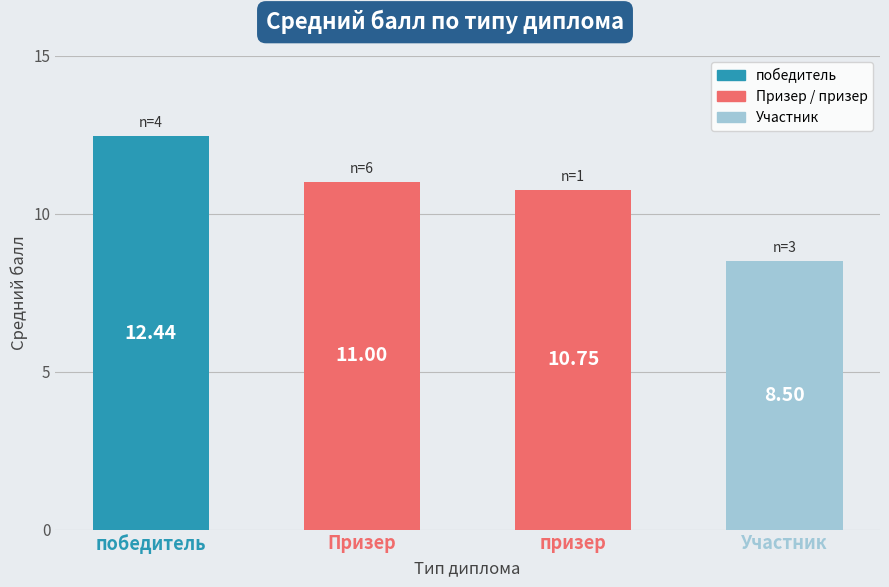

Reading right to left, transcribe all the data shown in this chart.

Участник=8.5	призер=10.8	Призер=11.0	победитель=12.4